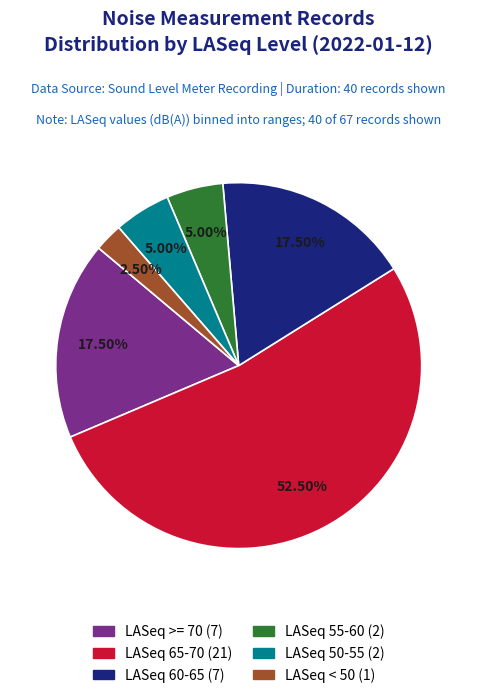

To the nearest percent, what is the difference between the largest and smallest slice percentages?

50%